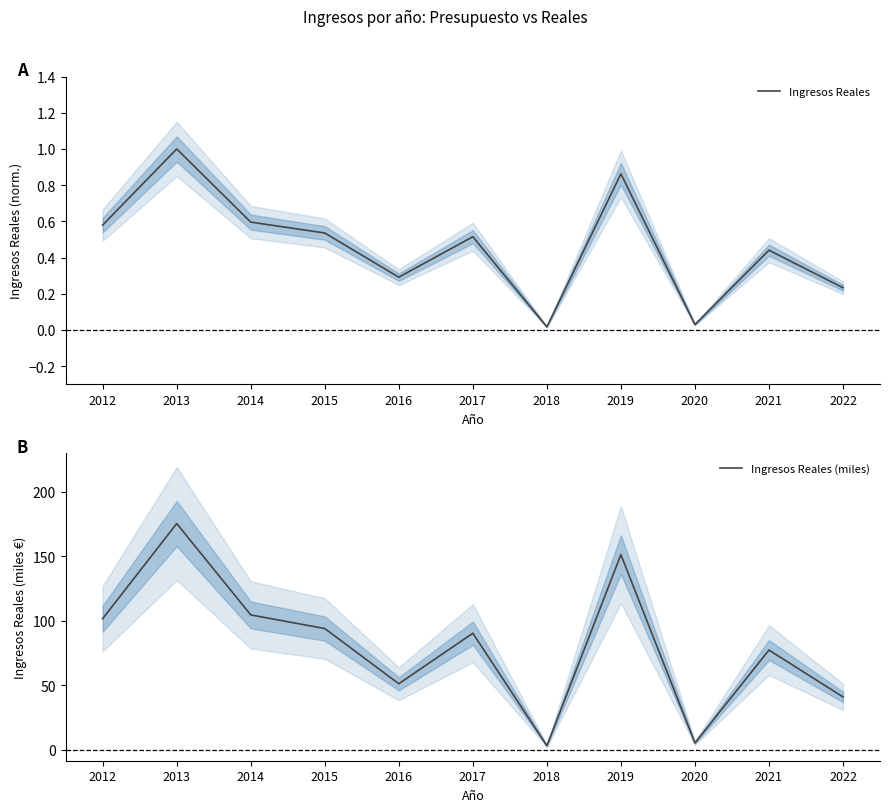

What is the difference between the highest and lowest values at 2016?

50.9